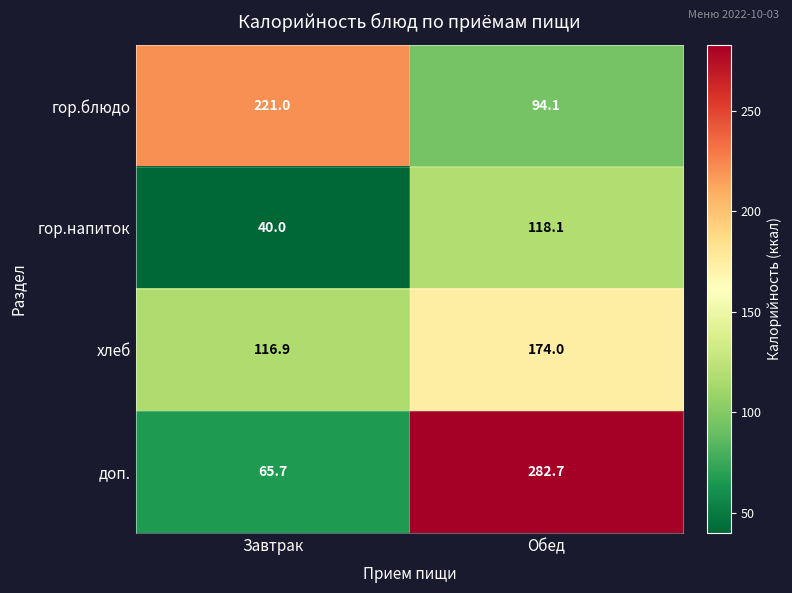

Which category has the lowest value in the хлеб series?

Завтрак